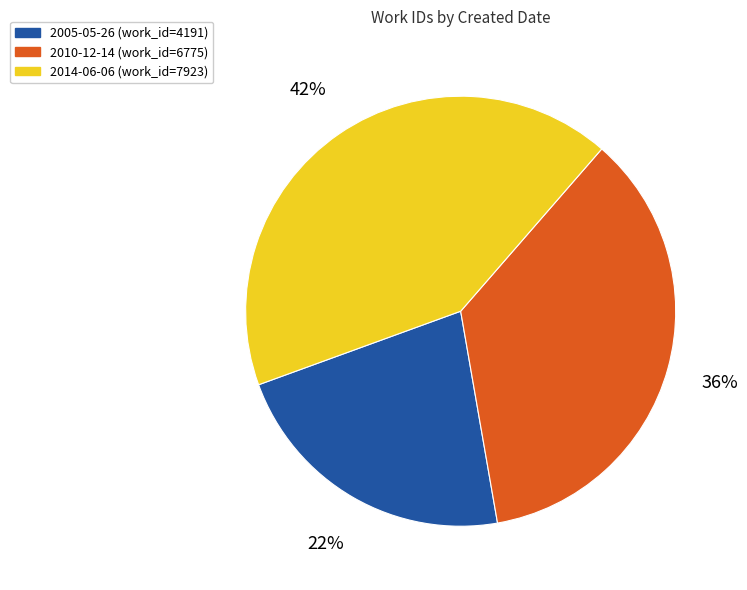

Between 2014-06-06 and 2010-12-14, which is larger?

2014-06-06